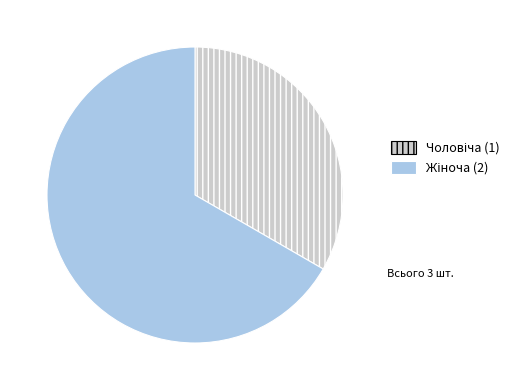

How many segments does this pie chart have?

2